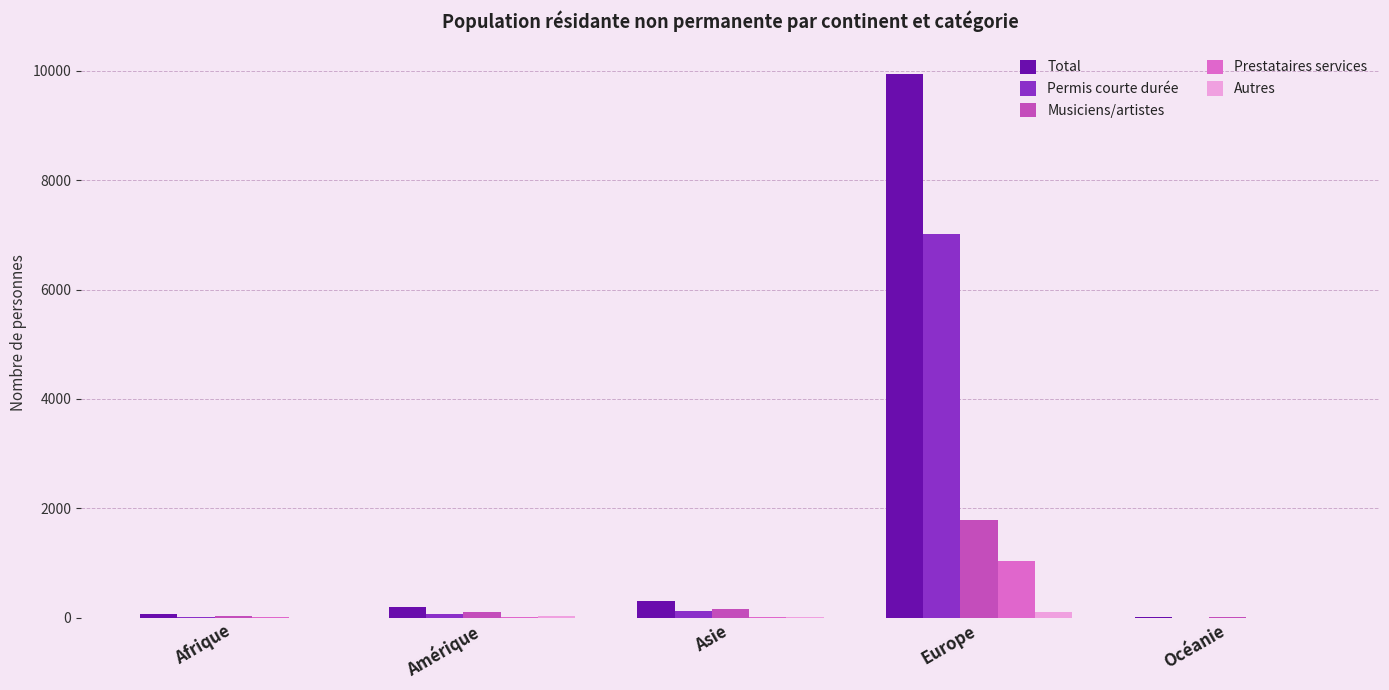

The Musiciens/artistes series shows 35 at Afrique. True or false?

True